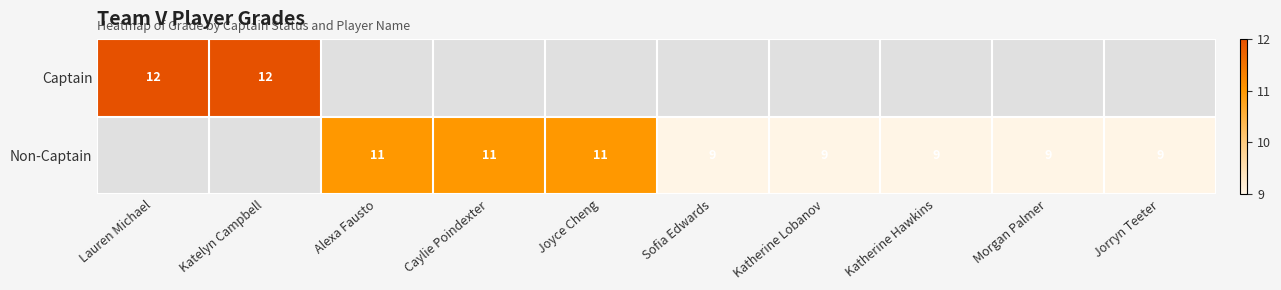

Is the value of Non-Captain at Katherine Hawkins greater than the value of Captain at Katelyn Campbell?

No